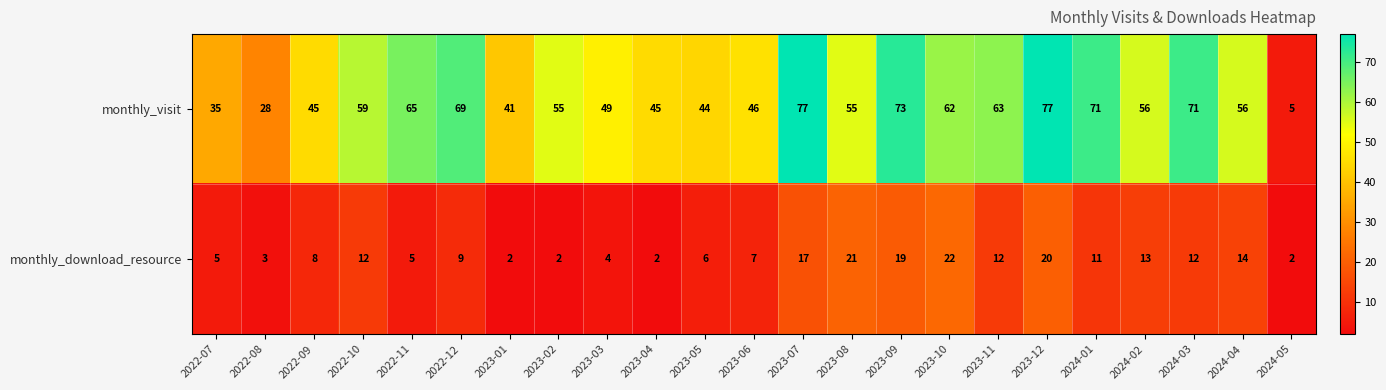

Count the number of categories in the chart.

23